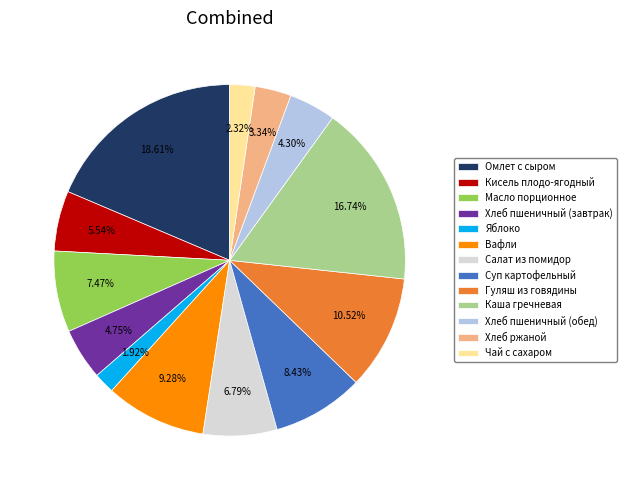

Between Гуляш из говядины and Хлеб пшеничный (обед), which is larger?

Гуляш из говядины